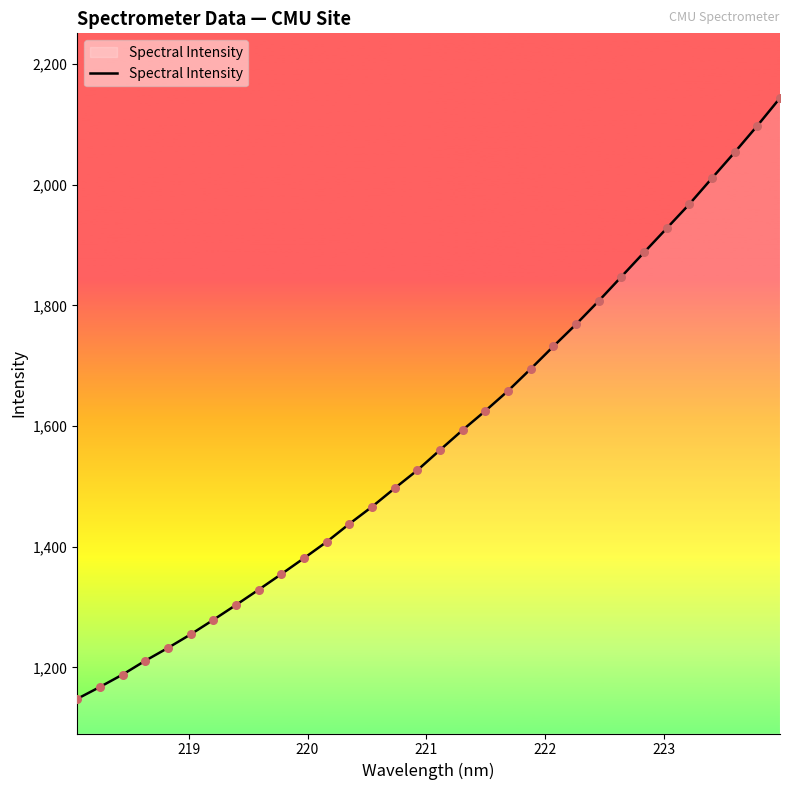

What is the smallest value displayed?

1148.0